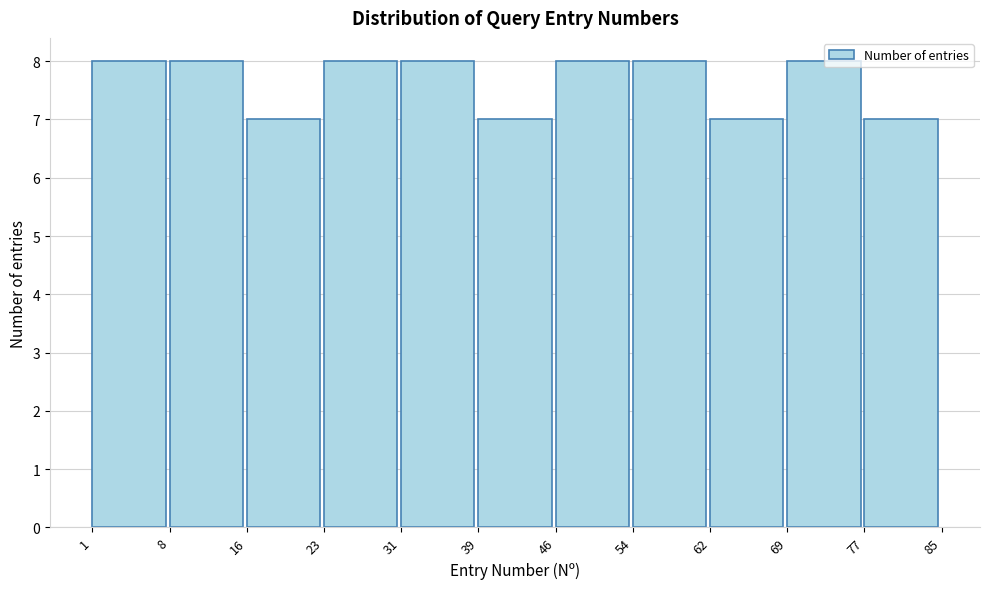

What is the height of the bar covering 8 to 16 on the x-axis? The values are not printed on the chart, so give them approximately, as read against the axis.

8